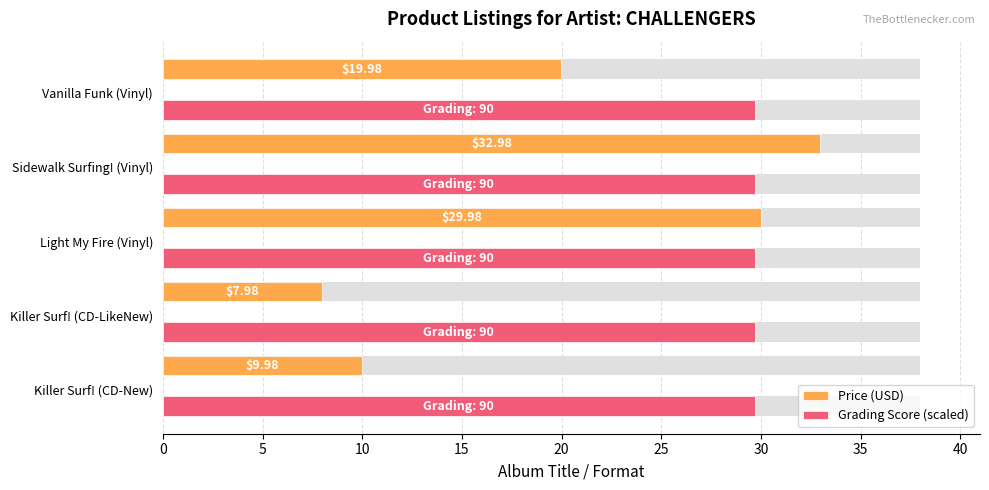

Rank the series by their maximum value, from highest to lowest.

Price (USD), Grading Score (scaled)